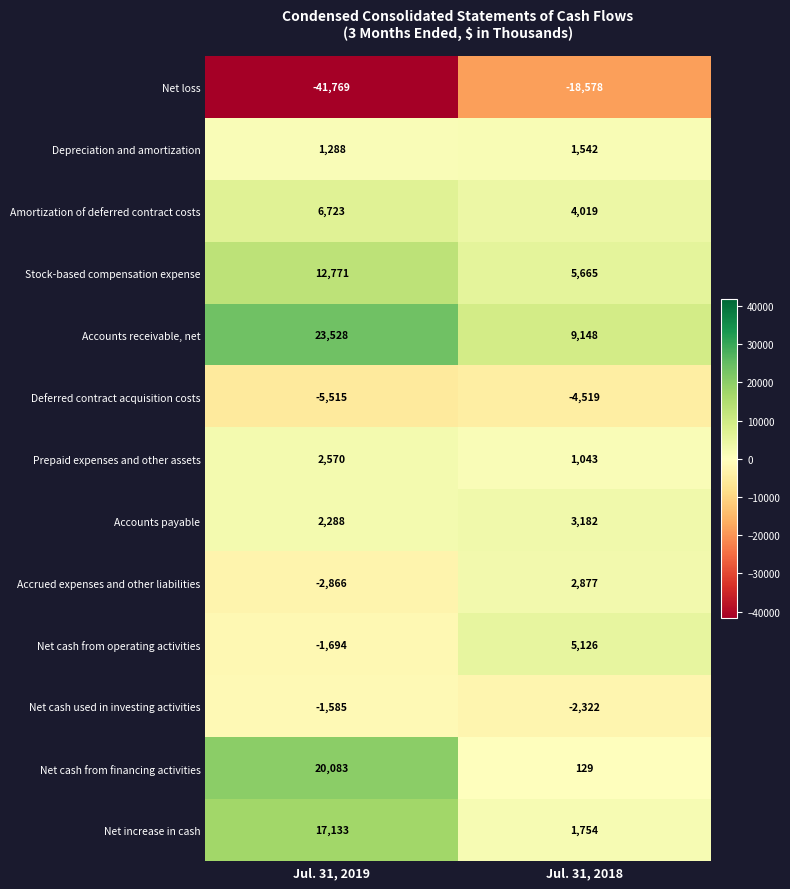

At which category is the sum across all series the highest?

Jul. 31, 2019